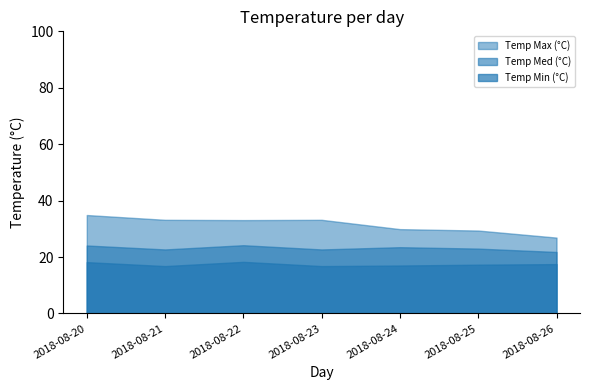

True or false: Temp Max (°C) has more than 2 points higher than both neighbors.

False